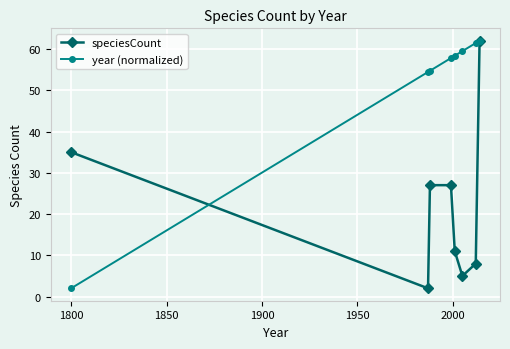

What is the maximum value shown in the chart?

62.0